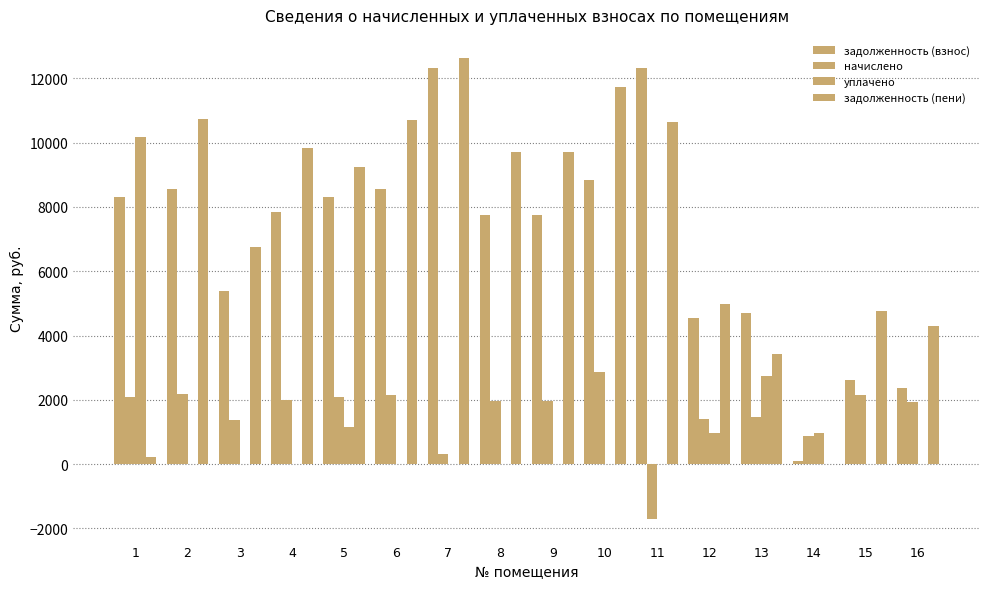

At how many categories does at least one series exceed 8916?

10